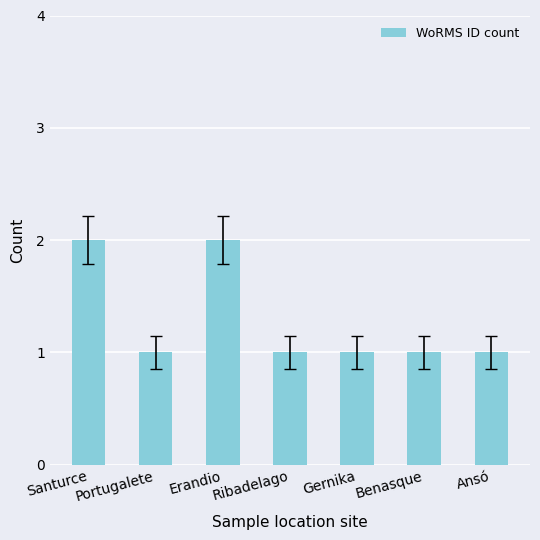

What is the label of the 3rd bar from the left?

Erandio